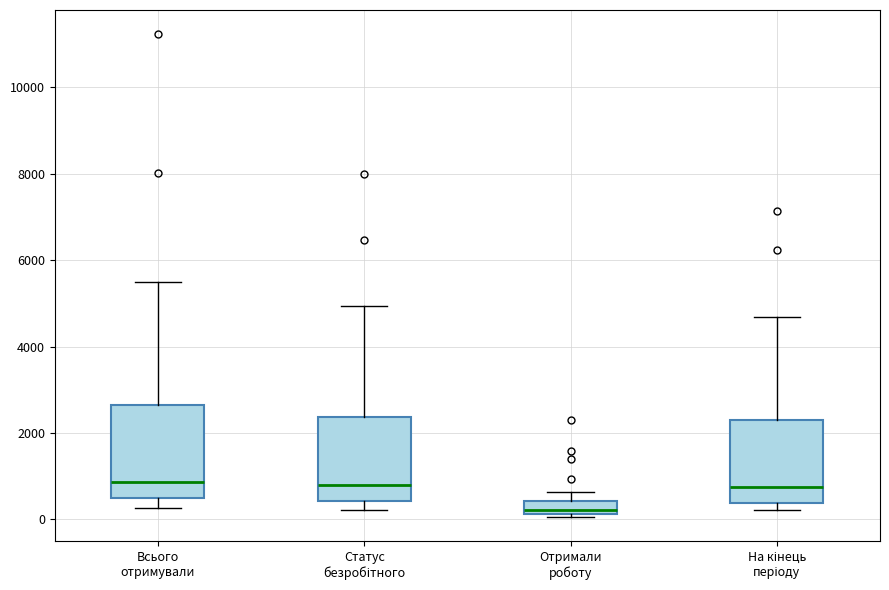

Comparing the boxes themselves (not the whiskers), which one is the tallest?

Всього отримували